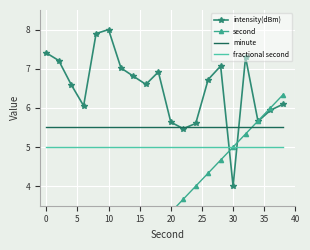

True or false: minute and fractional second cross at least once.

False